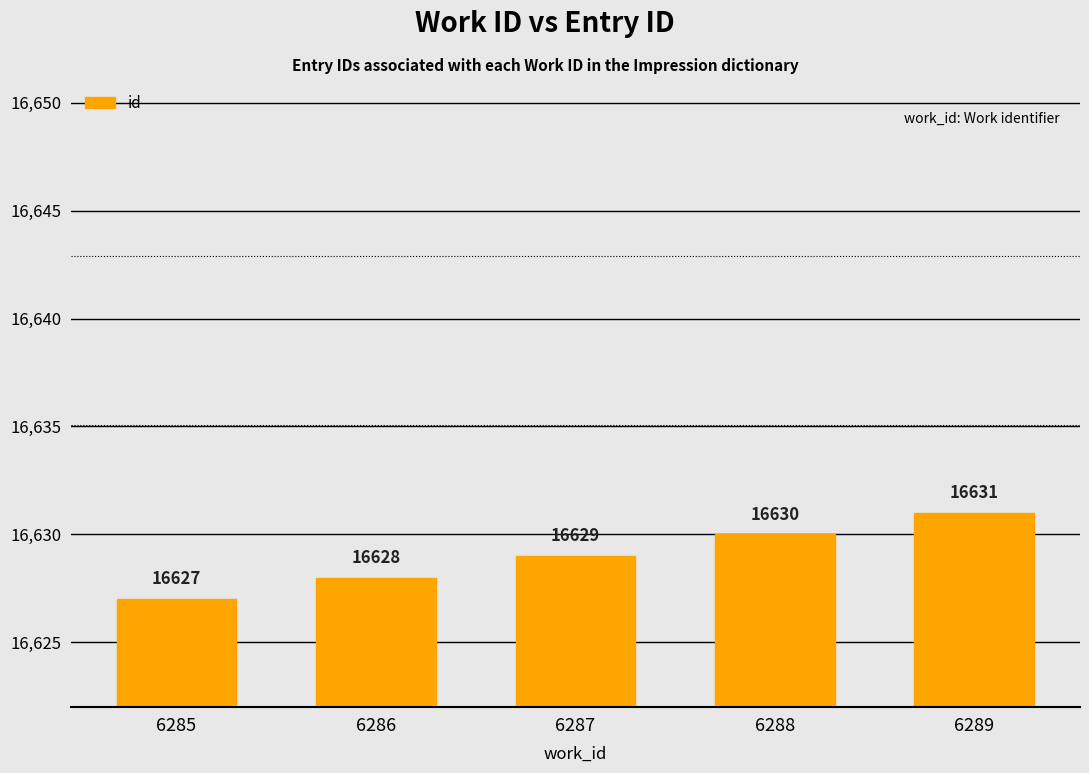

Approximately how many times larger is the value at 6286 compared to 6287?

1.0